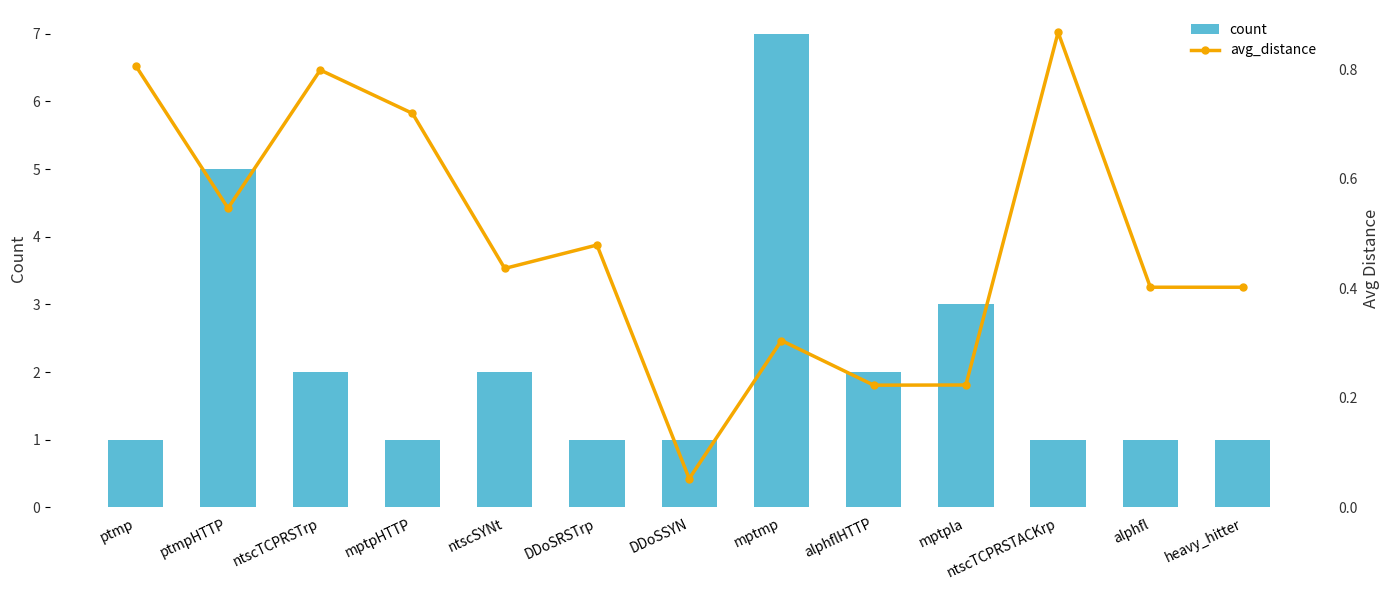

At mptmp, list the series in order from smallest to largest.

avg_distance, count